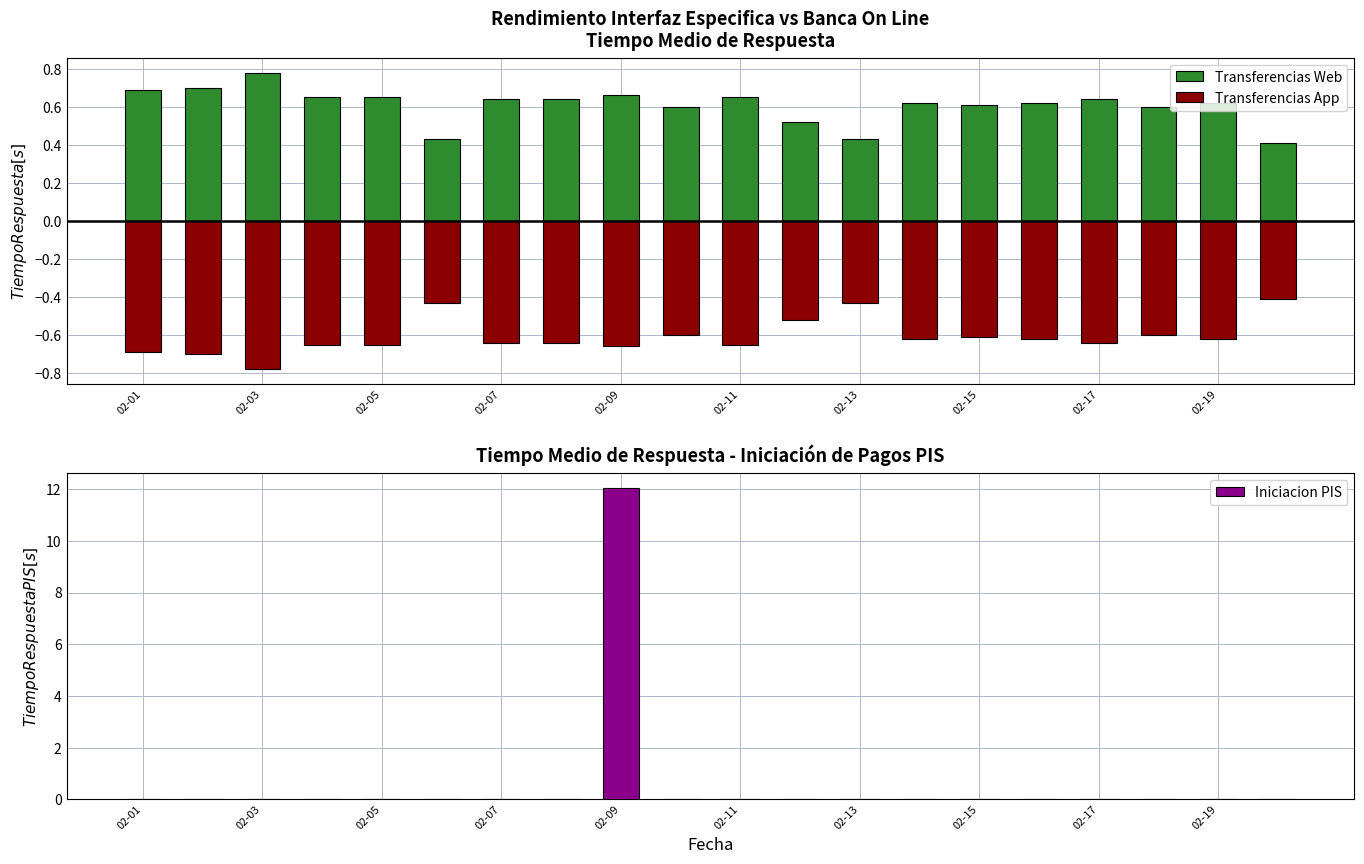

Which category has the highest value in the Iniciacion PIS series?

02-09